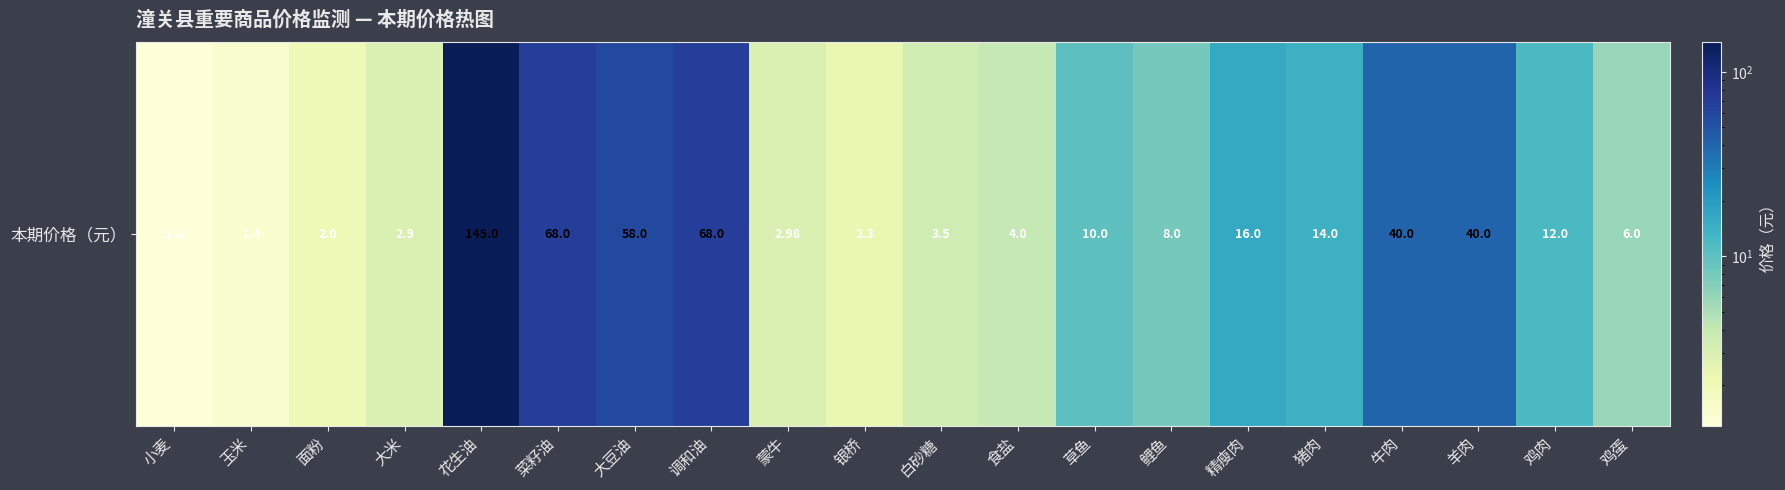

Approximately how many times larger is the value at 猪肉 compared to 鸡肉?

1.2